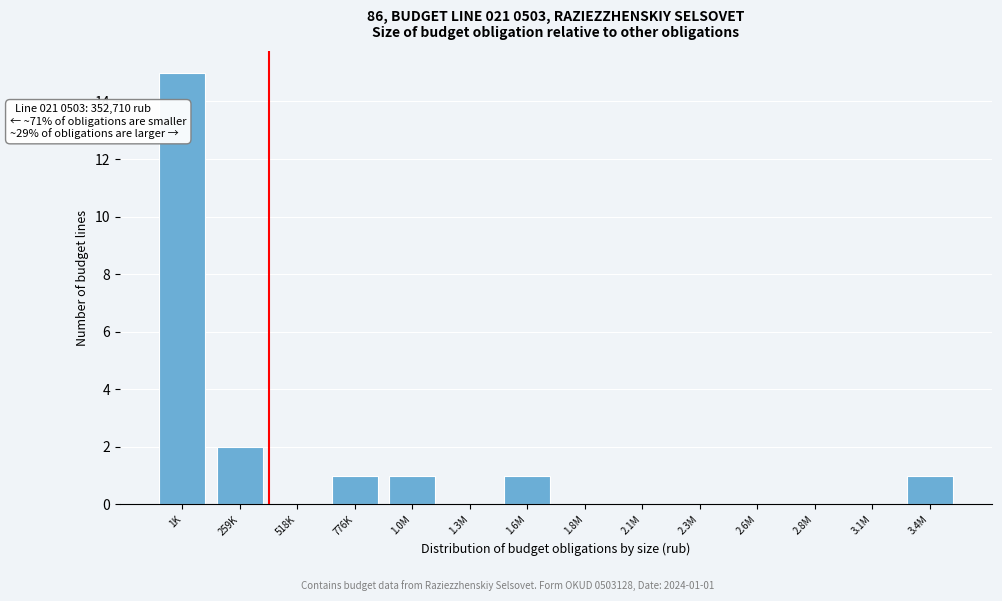

Reading left to right, what are all the values shown in this chart?

1K=15	259K=2	518K=0	776K=1	1.0M=1	1.3M=0	1.6M=1	1.8M=0	2.1M=0	2.3M=0	2.6M=0	2.8M=0	3.1M=0	3.4M=1